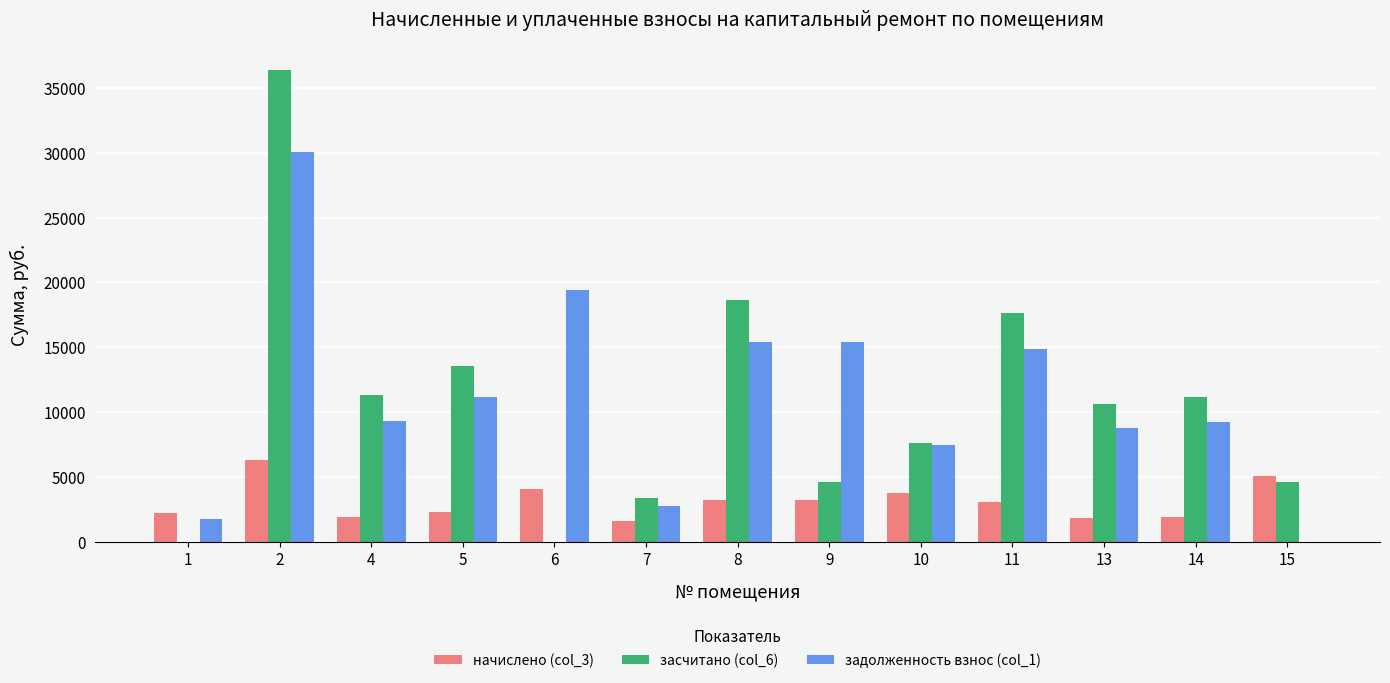

Which series has the largest total across all categories?

задолженность взнос (col_1)